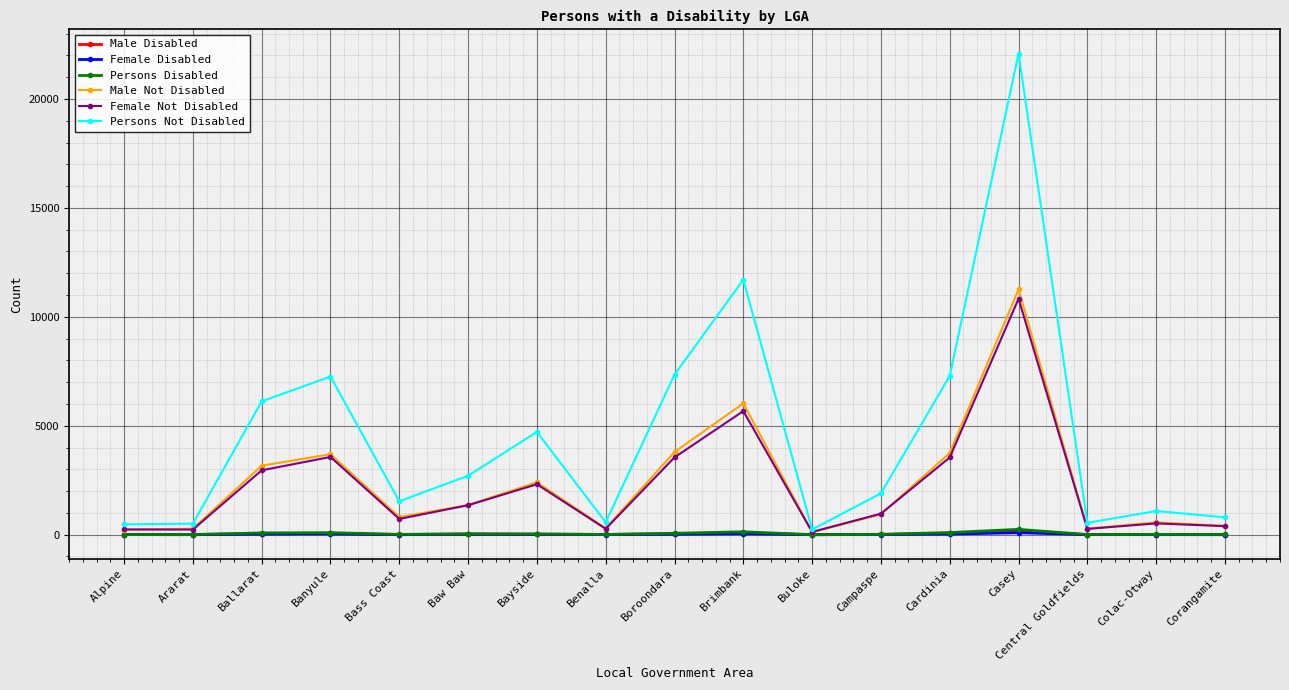

The Persons Not Disabled series shows 239 at Buloke. True or false?

True